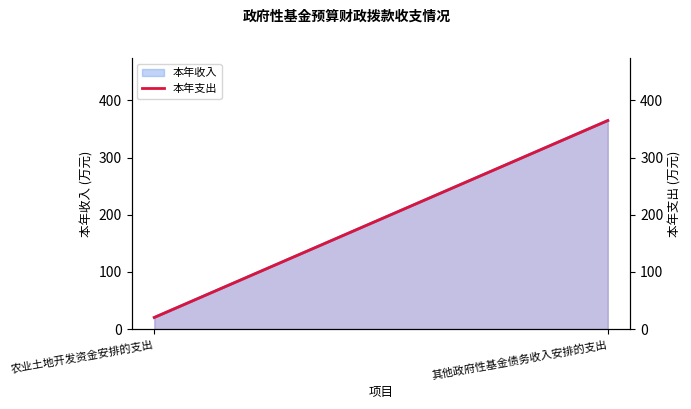

What is the value of the 1st point from the left?

20.4